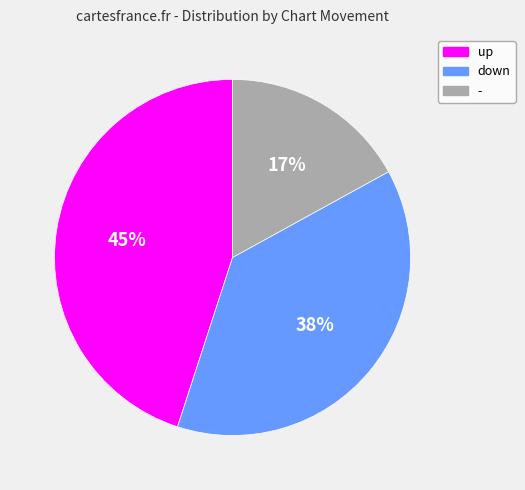

Does any single category account for the majority?

No